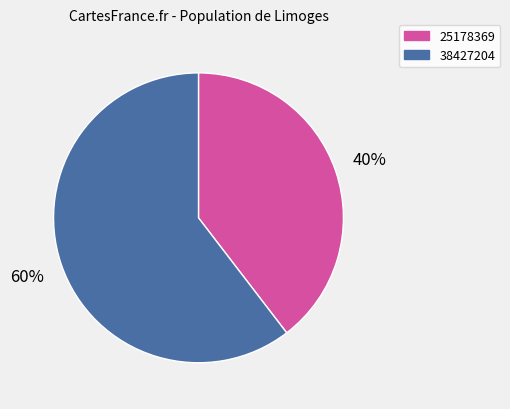

To the nearest percent, what is the average slice percentage?

50%